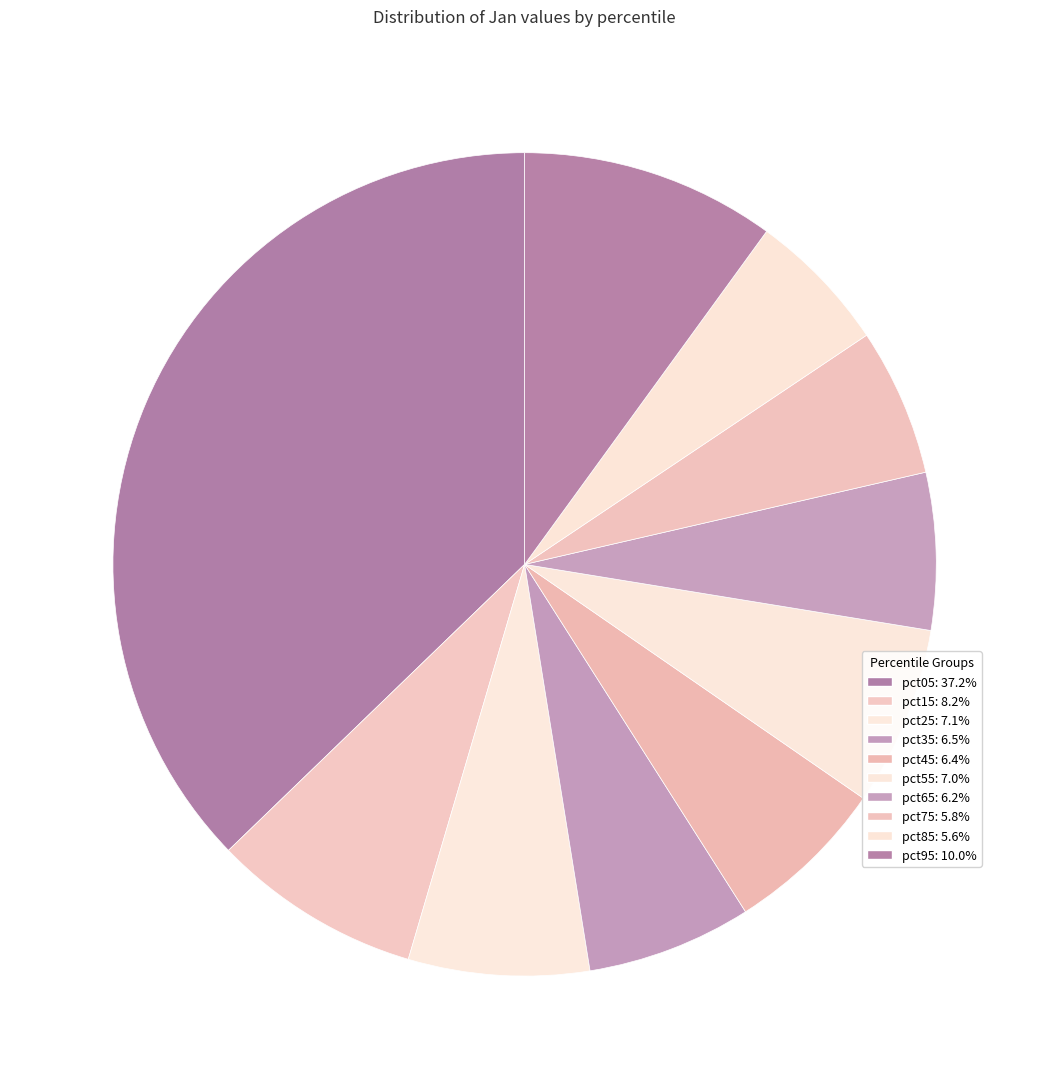

What percentage is the pct45 slice, to the nearest percent?

6%